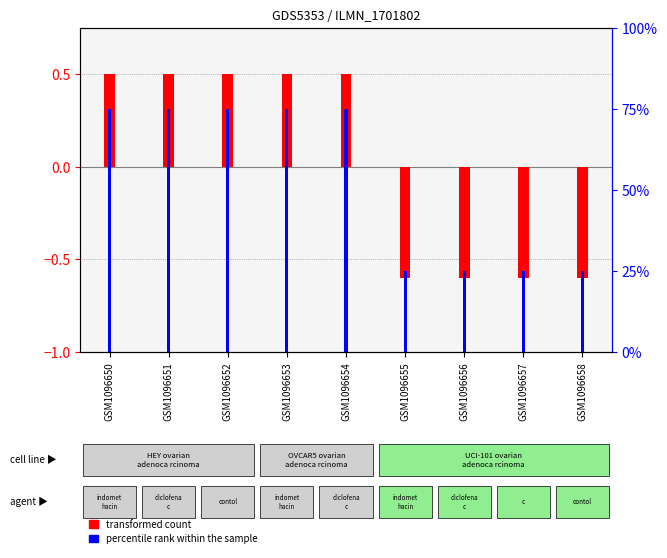

Where is transformed count nearest to the value 0?

GSM1096650